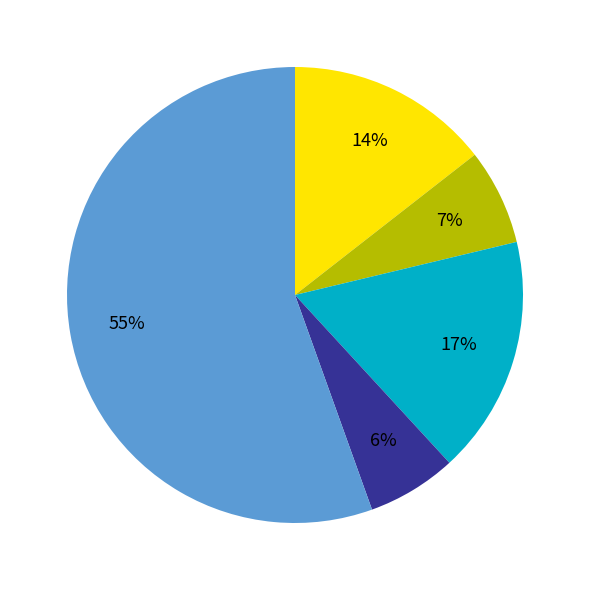

To the nearest percent, what is the difference between the largest and smallest slice percentages?

49%